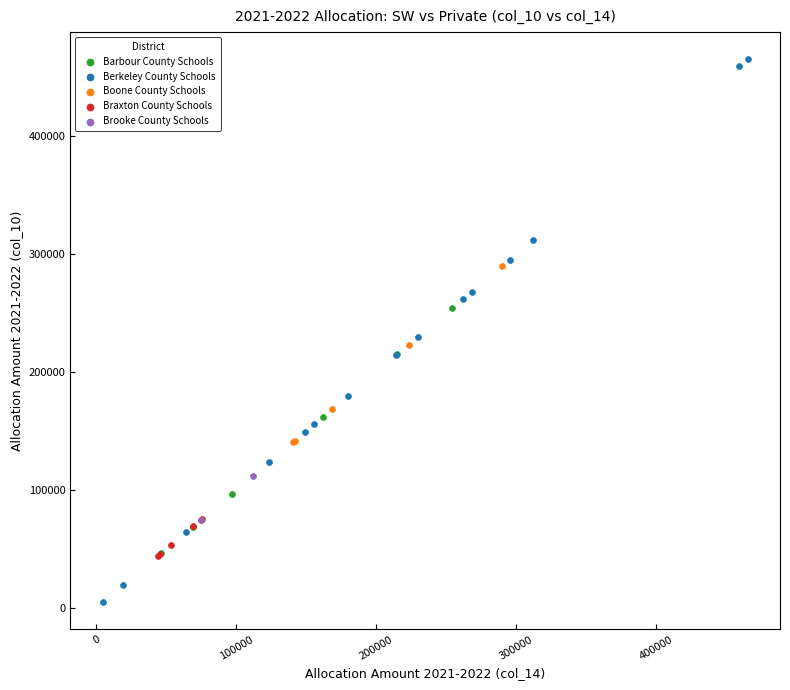

Which series contains the highest Y value?

Berkeley County Schools